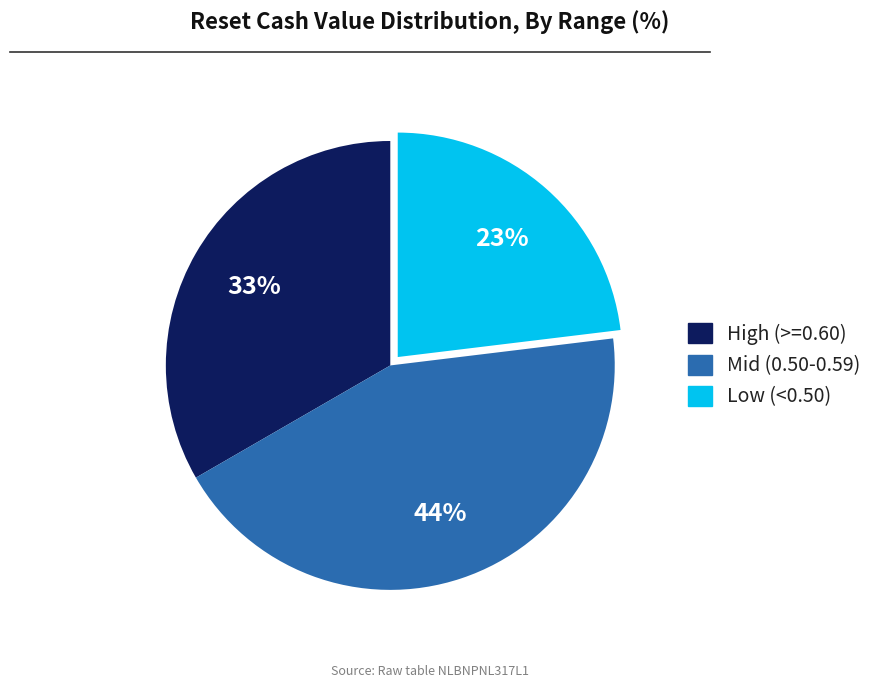

Is there any slice that represents more than half of the pie?

No